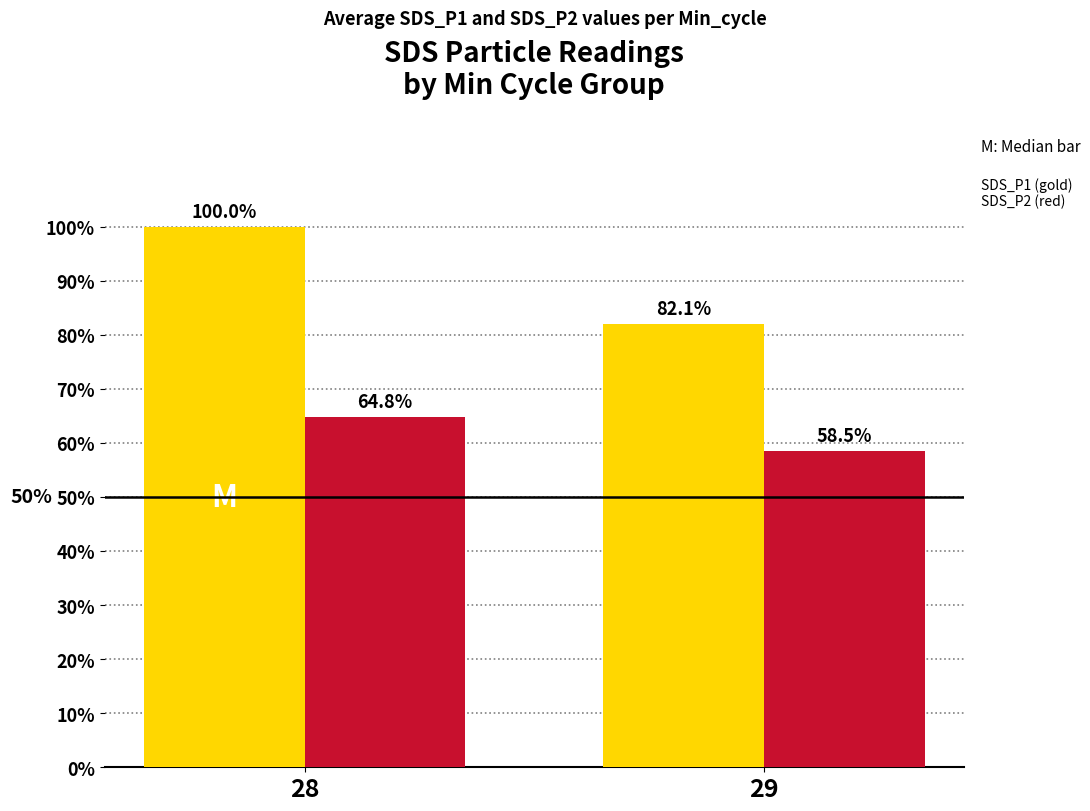

What is the total value across all series at 28?

164.8